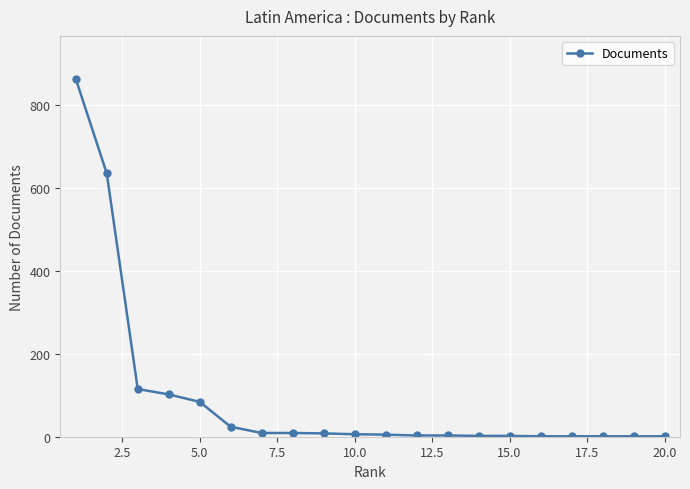

What is the difference between the maximum and minimum values?

862